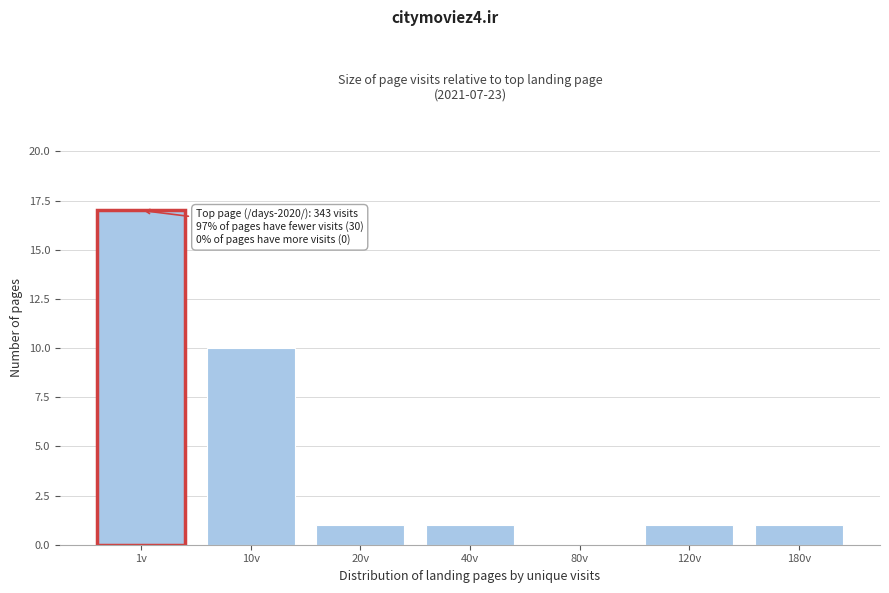

Reading left to right, list all the values displayed in this chart.

1v=17	10v=10	20v=1	40v=1	80v=0	120v=1	180v=1